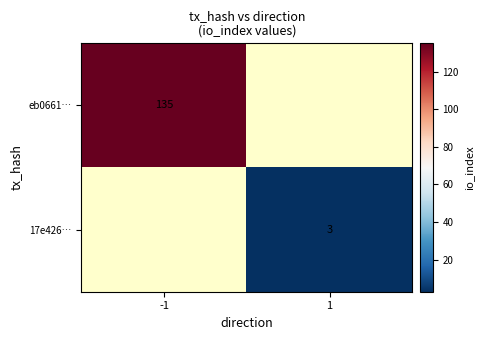

True or false: 17e426… has a value of 5.2 at 1.

False